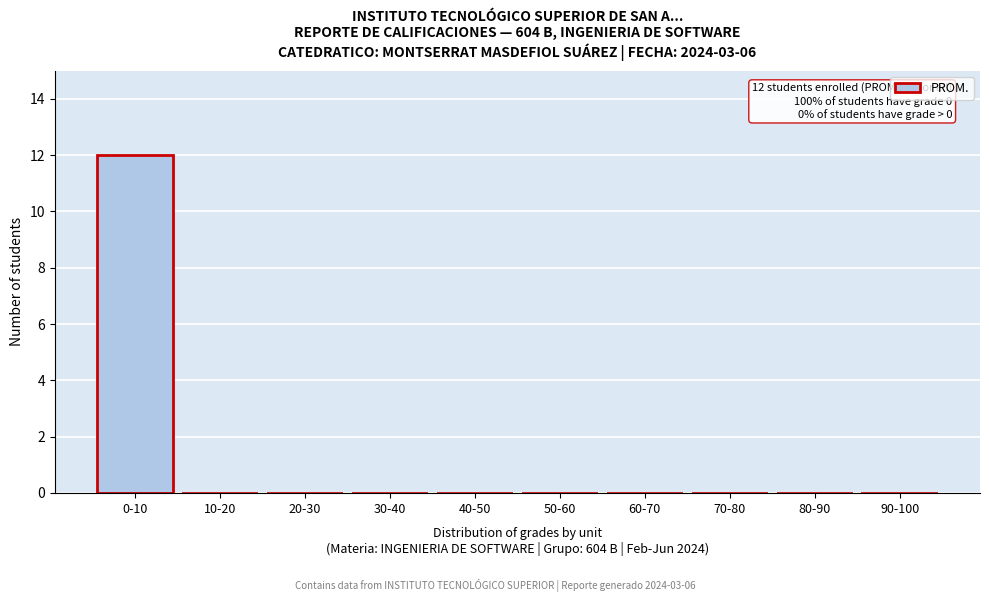

Reading left to right, extract all data points from this chart.

0-10=12	10-20=0	20-30=0	30-40=0	40-50=0	50-60=0	60-70=0	70-80=0	80-90=0	90-100=0